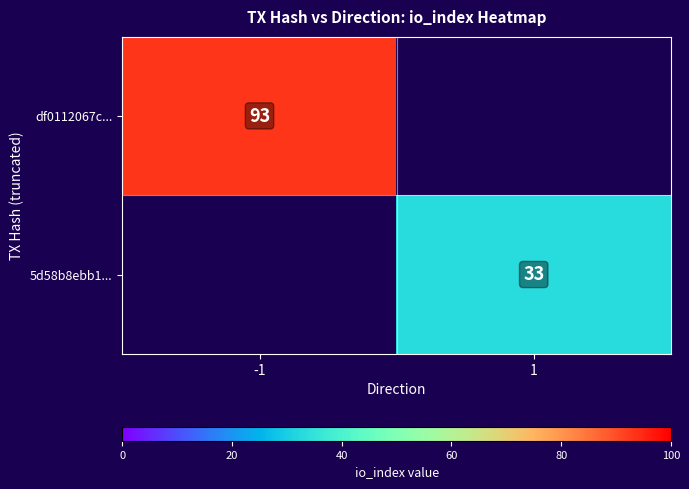

Between 1 and -1, which is larger?

-1